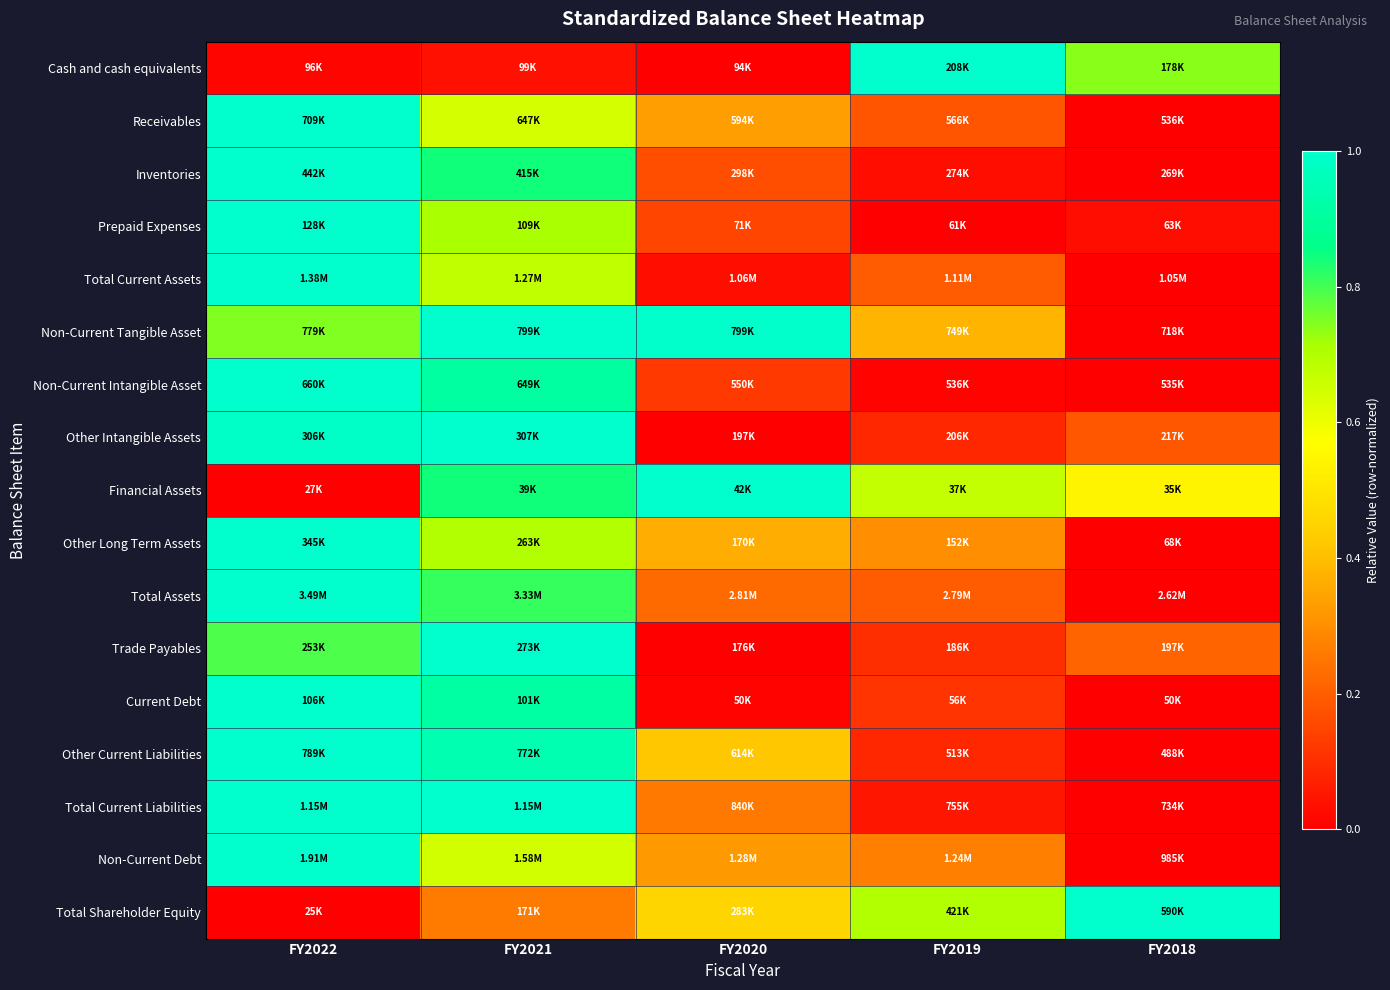

What is the spread (max minus min) of values at FY2020?

1.0